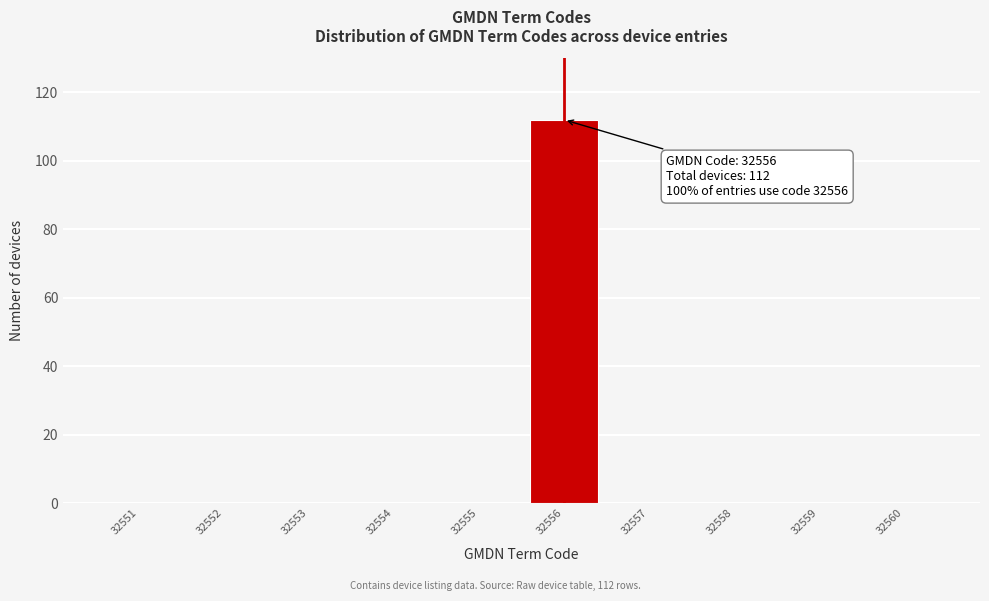

Reading left to right, what are all the values shown in this chart?

32551=0	32552=0	32553=0	32554=0	32555=0	32556=112	32557=0	32558=0	32559=0	32560=0